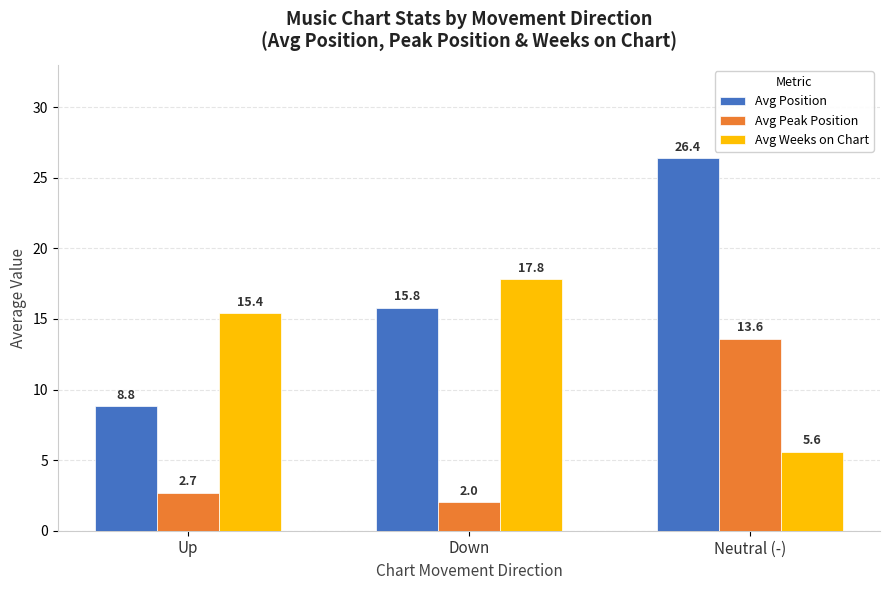

How many bars are there in each group?

3